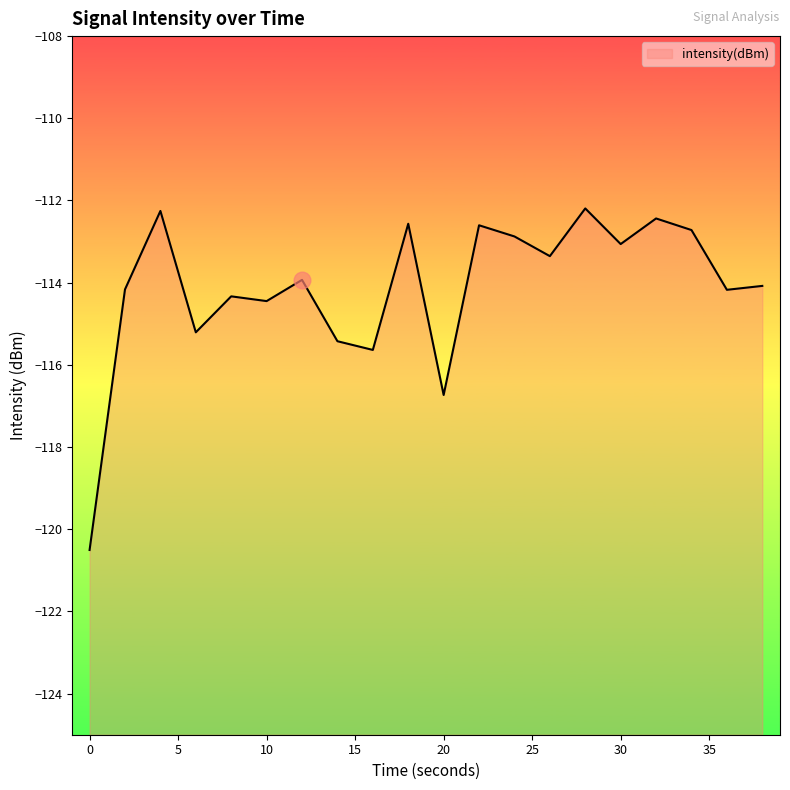

What is the change in value from 24 to 38?

-1.2